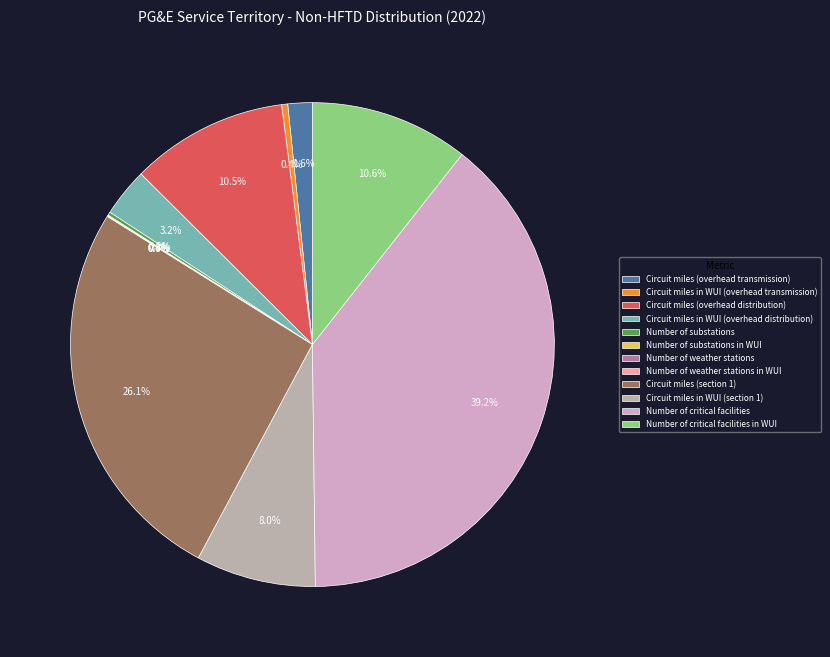

To the nearest percent, what is the difference between the largest and smallest slice percentages?

39%